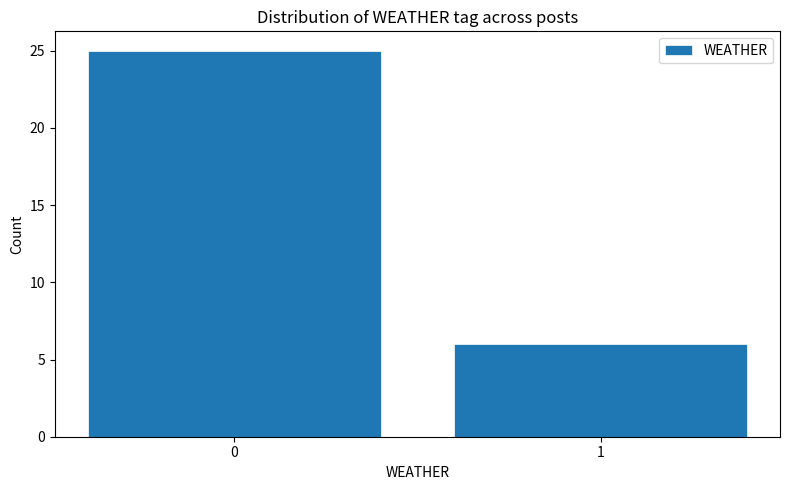

Reading right to left, transcribe all the data shown in this chart.

1=6	0=25